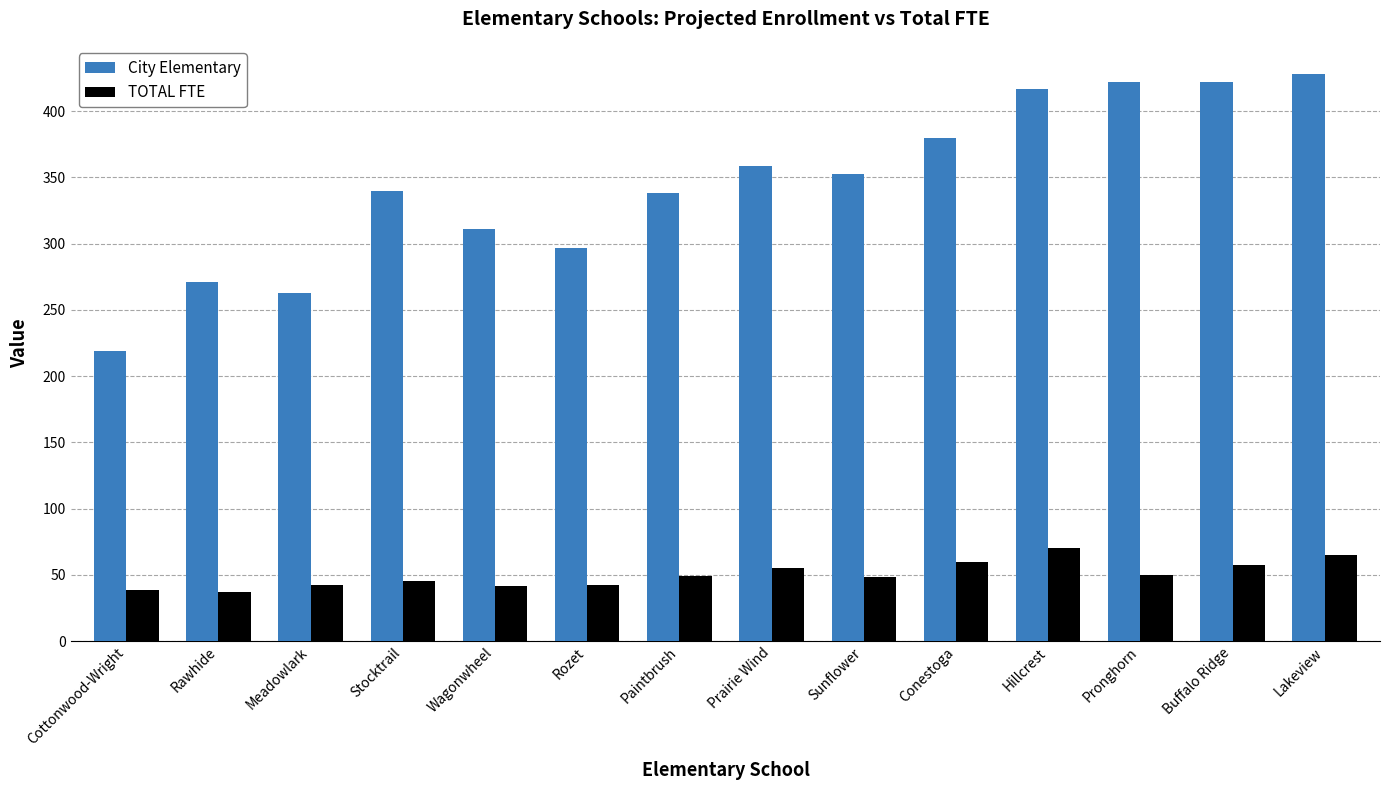

At which label does City Elementary reach its minimum?

Cottonwood-Wright